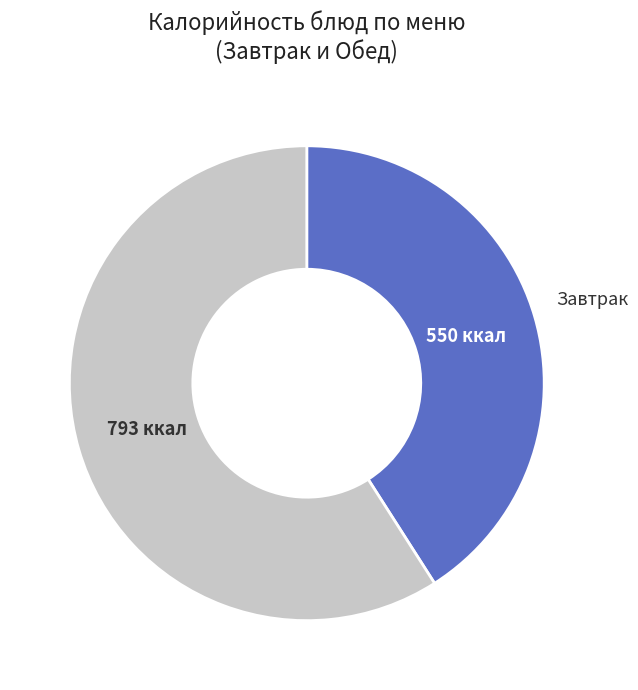

Is there a majority slice in this chart?

Yes